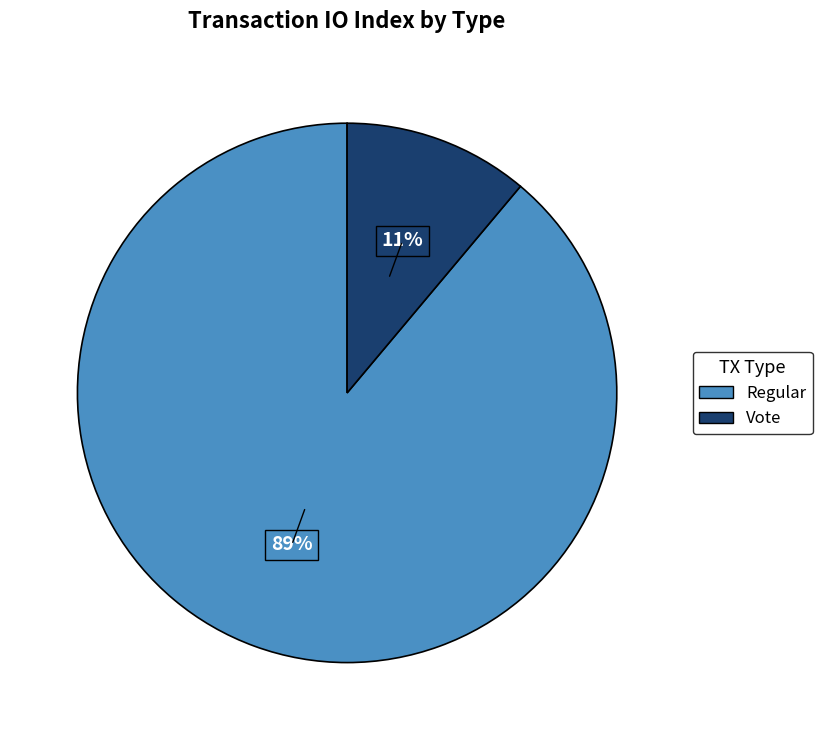

Rank the categories by value from highest to lowest.

Regular, Vote